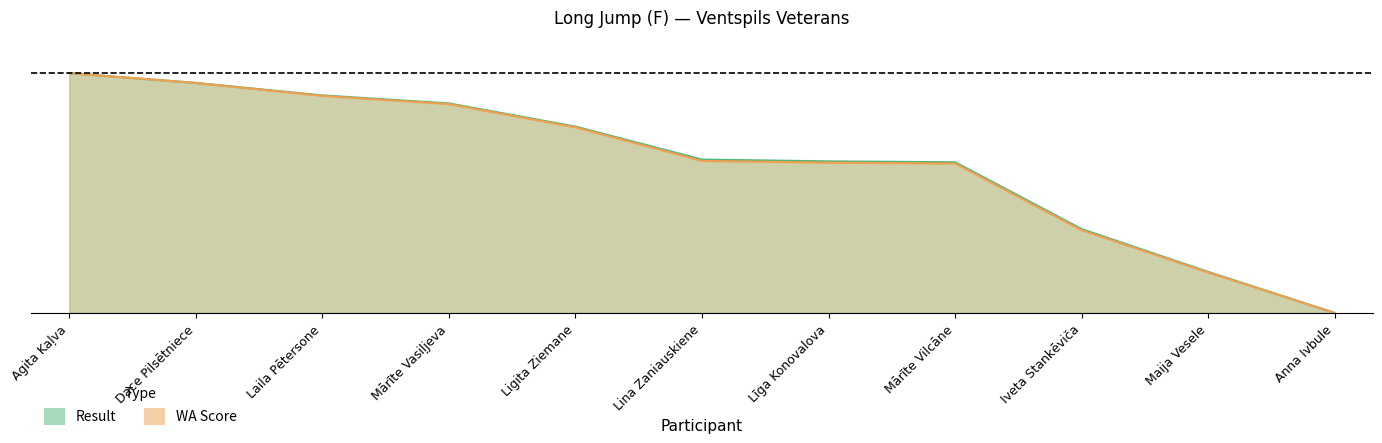

Reading left to right, what are all the values shown in this chart?

Result: 1.0	1.0	0.9	0.9	0.8	0.6	0.6	0.6	0.3	0.2	0.0
WA: 1.0	1.0	0.9	0.9	0.8	0.6	0.6	0.6	0.3	0.2	0.0